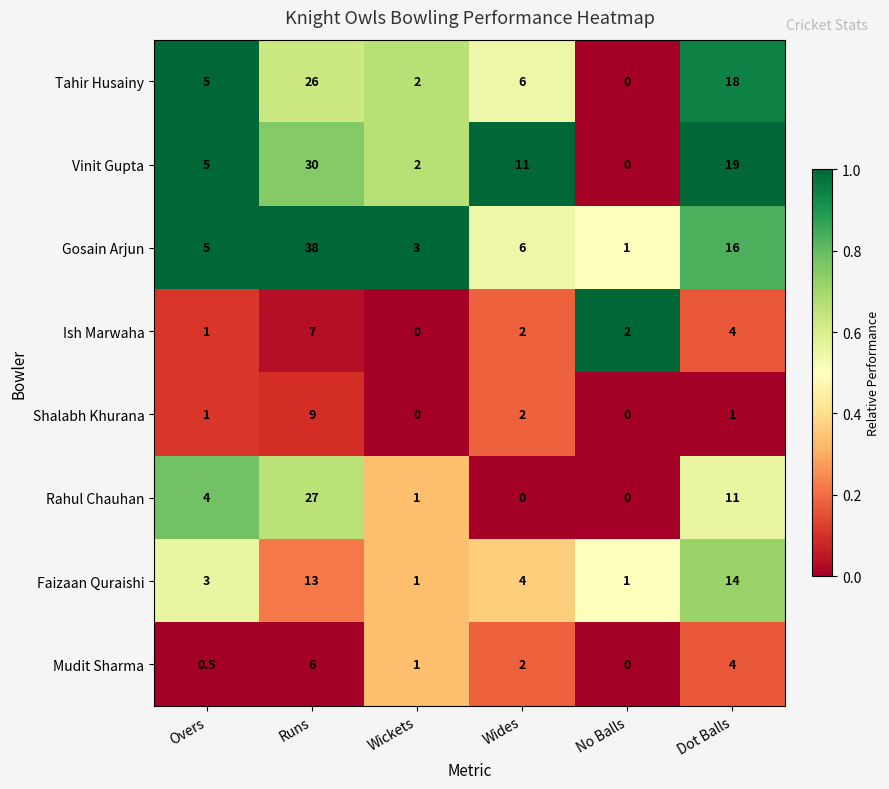

How many Shalabh Khurana values are between 0 and 2?

5